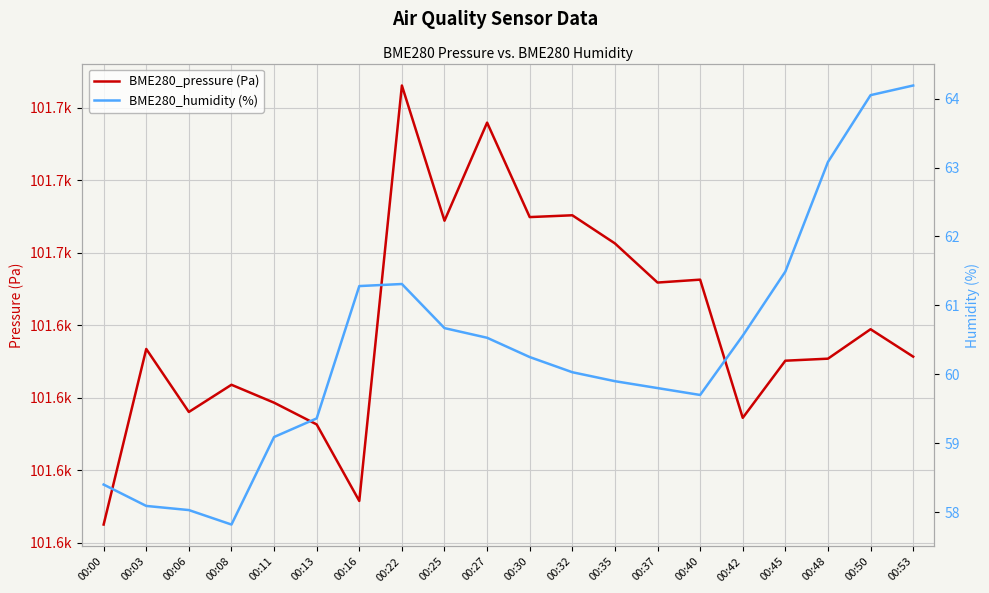

Reading left to right, what are all the values shown in this chart?

BME280_pressure (Pa): 101612.5	101636.8	101628.1	101631.8	101629.3	101626.3	101615.8	101673.1	101654.4	101668.0	101654.9	101655.2	101651.3	101645.9	101646.3	101627.2	101635.1	101635.4	101639.5	101635.7
BME280_humidity (%): 58.4	58.1	58.0	57.8	59.1	59.4	61.3	61.3	60.7	60.5	60.2	60.0	59.9	59.8	59.7	60.6	61.5	63.1	64.0	64.2